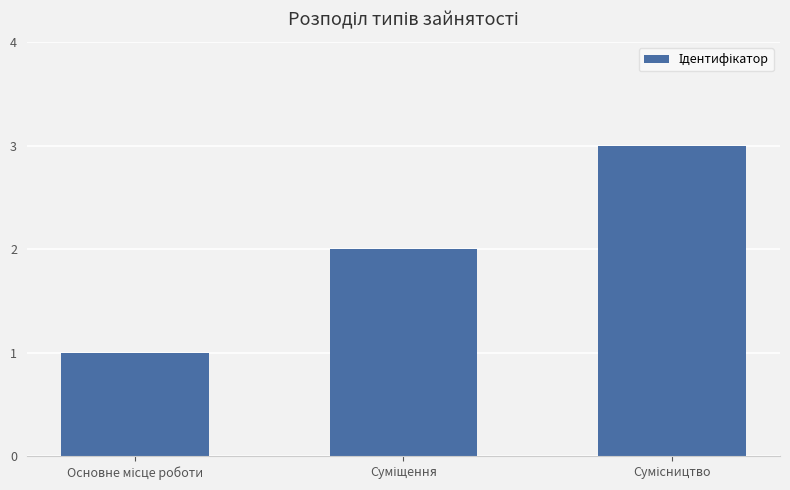

What is the maximum value shown in the chart?

3